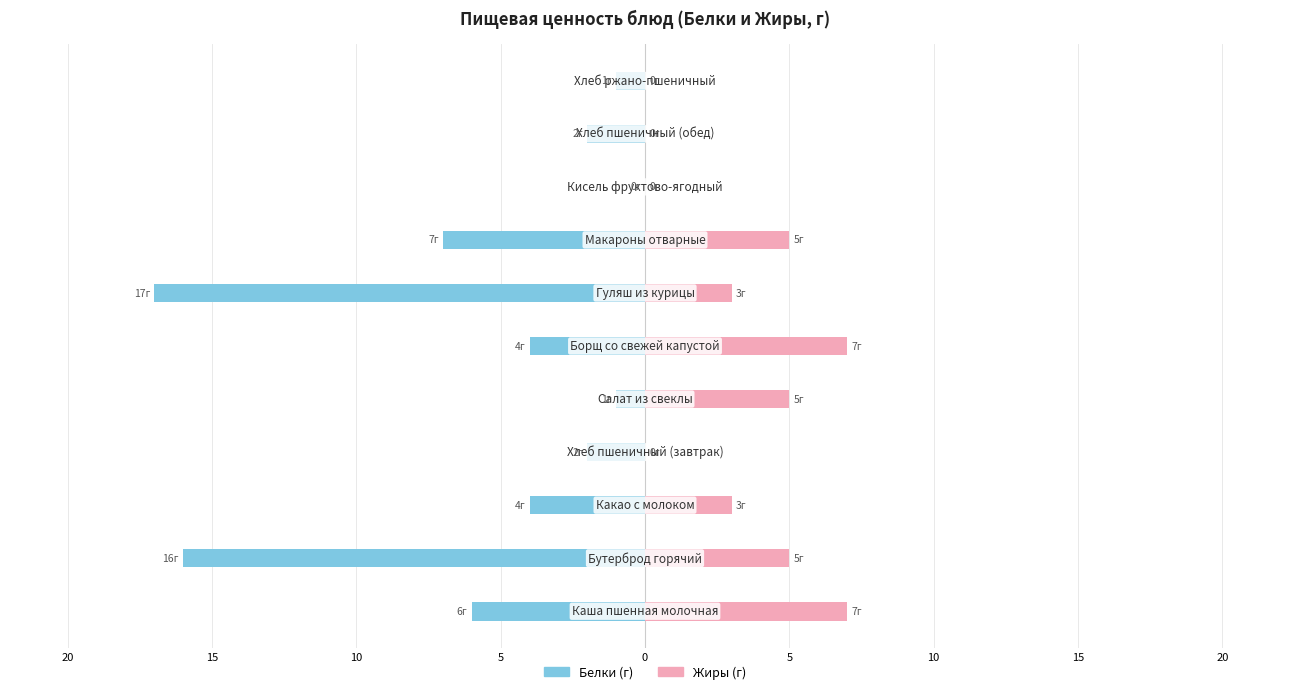

What is the average value of the Жиры series?

3